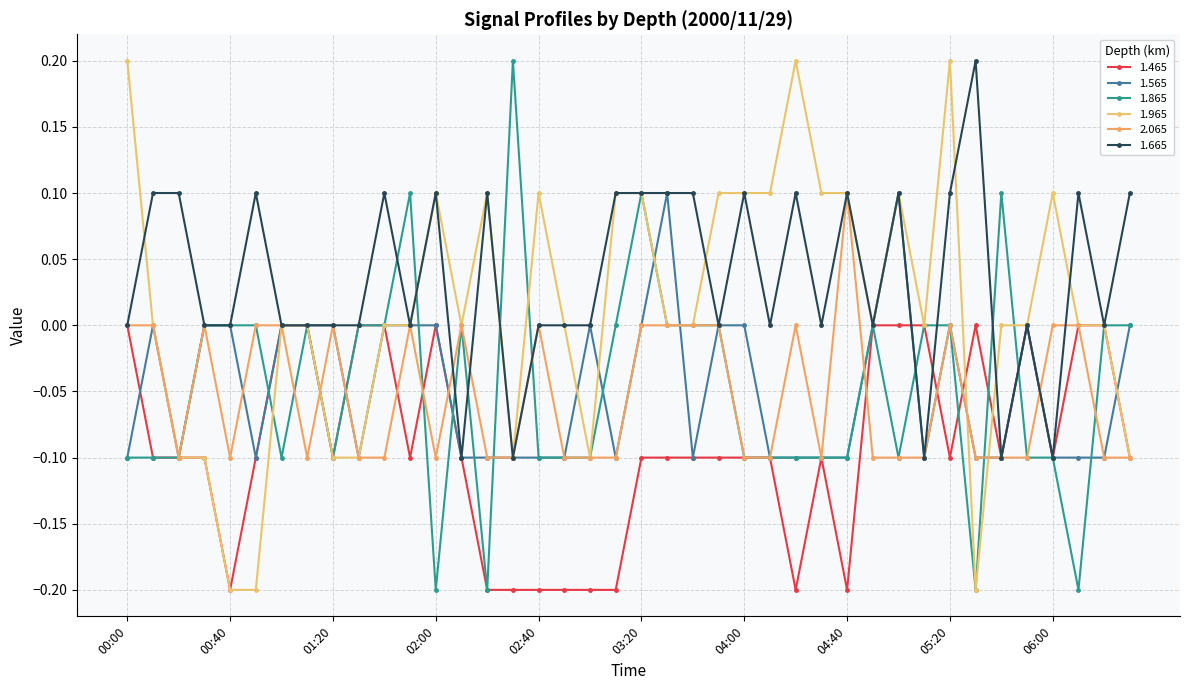

How many categories are shown in the chart?

40